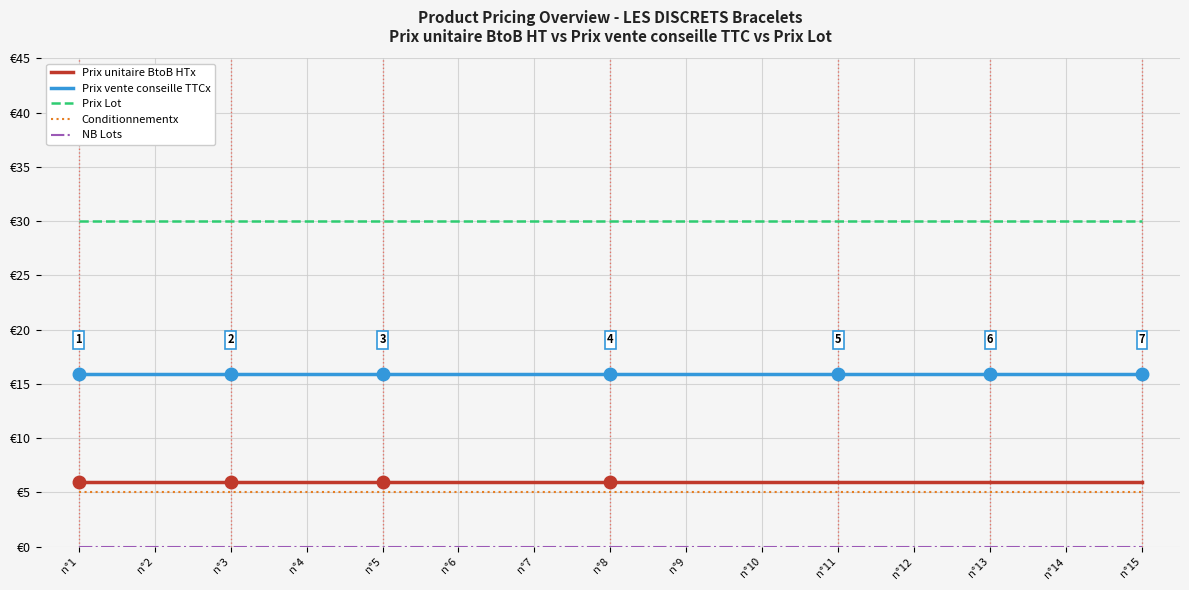

Is the value of Prix vente conseille TTCx at n°2 greater than the value of Prix unitaire BtoB HTx at n°1?

Yes